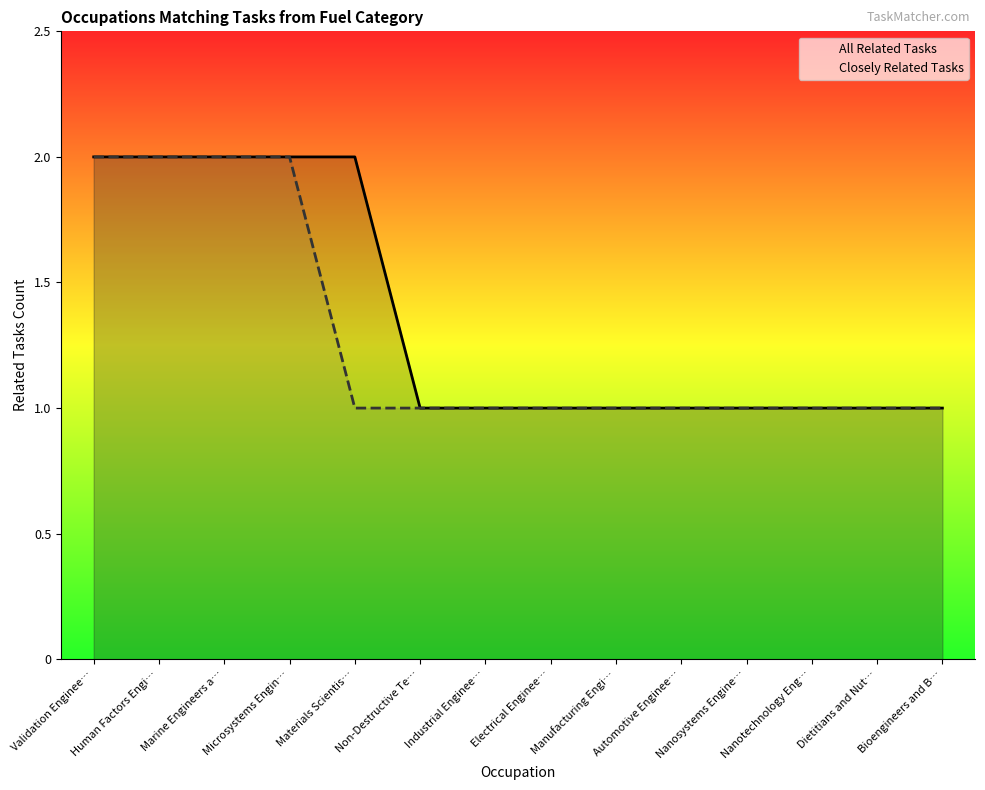

Reading left to right, what are all the values shown in this chart?

All Related Tasks: Validation Enginee…=2	Human Factors Engi…=2	Marine Engineers a…=2	Microsystems Engin…=2	Materials Scientis…=2	Non-Destructive Te…=1	Industrial Enginee…=1	Electrical Enginee…=1	Manufacturing Engi…=1	Automotive Enginee…=1	Nanosystems Engine…=1	Nanotechnology Eng…=1	Dietitians and Nut…=1	Bioengineers and B…=1
Closely Related Tasks: Validation Enginee…=2	Human Factors Engi…=2	Marine Engineers a…=2	Microsystems Engin…=2	Materials Scientis…=1	Non-Destructive Te…=1	Industrial Enginee…=1	Electrical Enginee…=1	Manufacturing Engi…=1	Automotive Enginee…=1	Nanosystems Engine…=1	Nanotechnology Eng…=1	Dietitians and Nut…=1	Bioengineers and B…=1